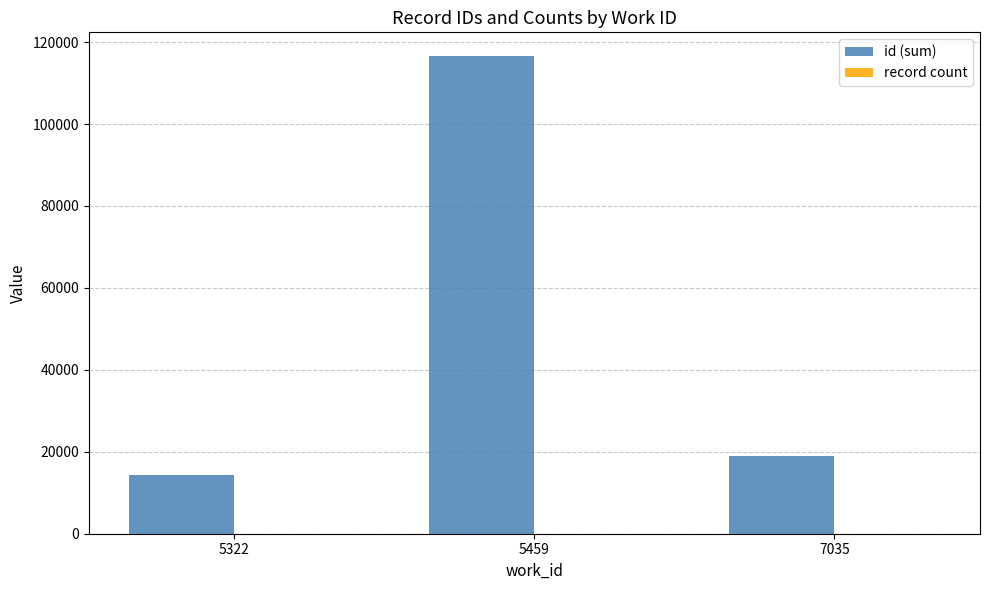

What is the spread (max minus min) of values at 7035?

19028